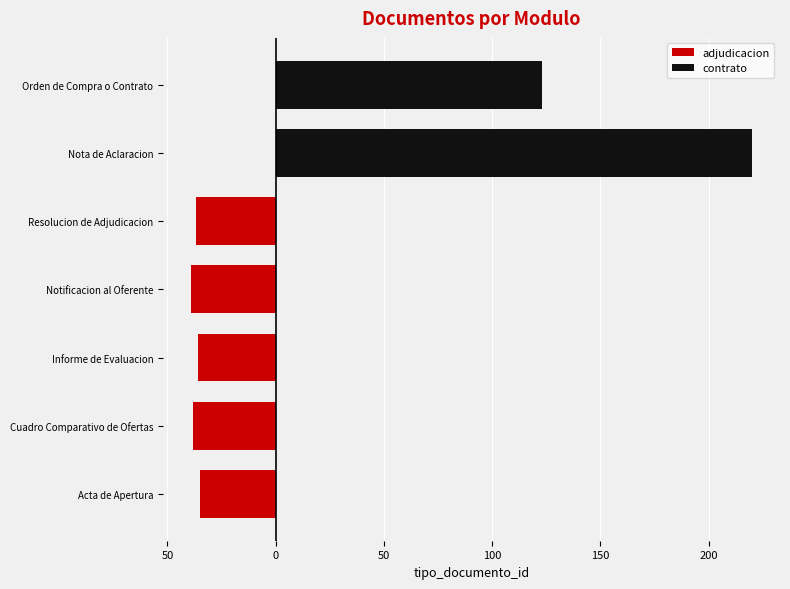

The chart shows a value of -38 at 50. True or false?

True